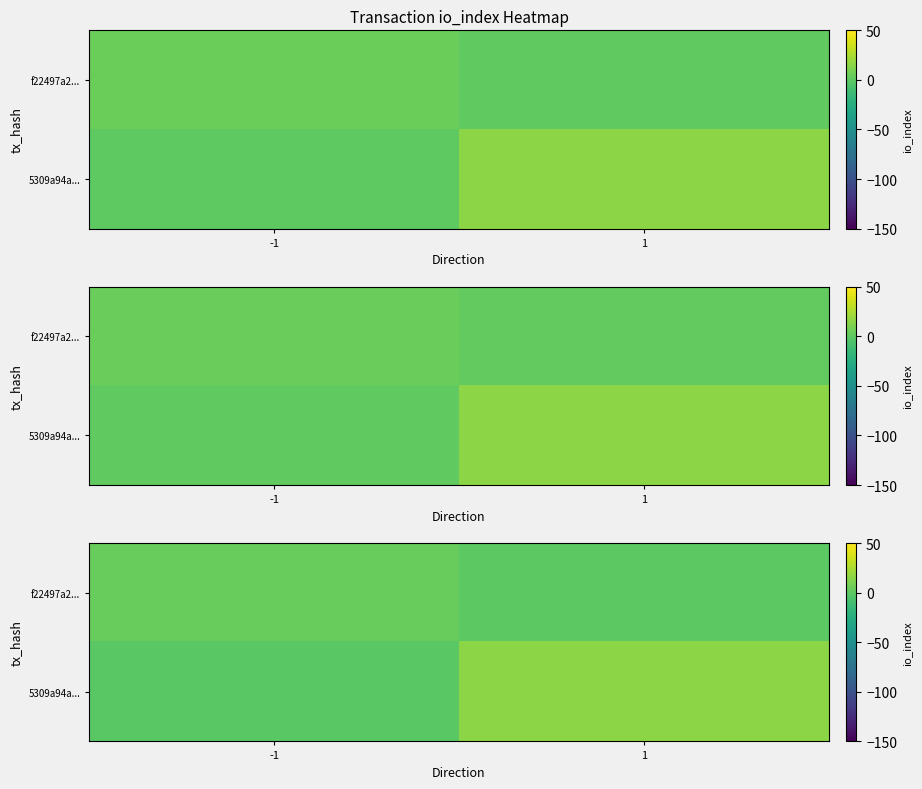

At how many categories does at least one series exceed 2?

2